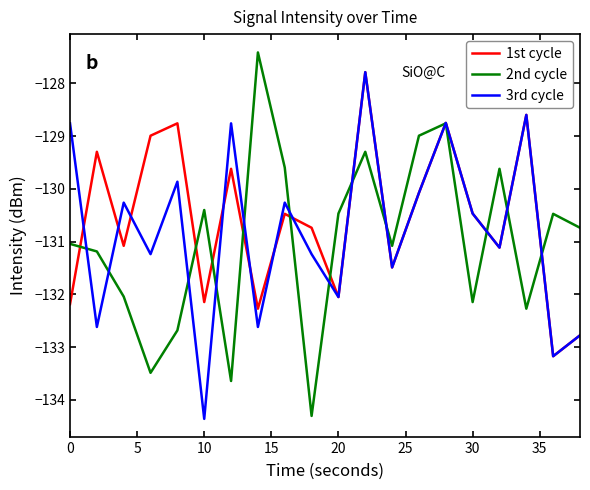

How many series are shown in this chart?

3